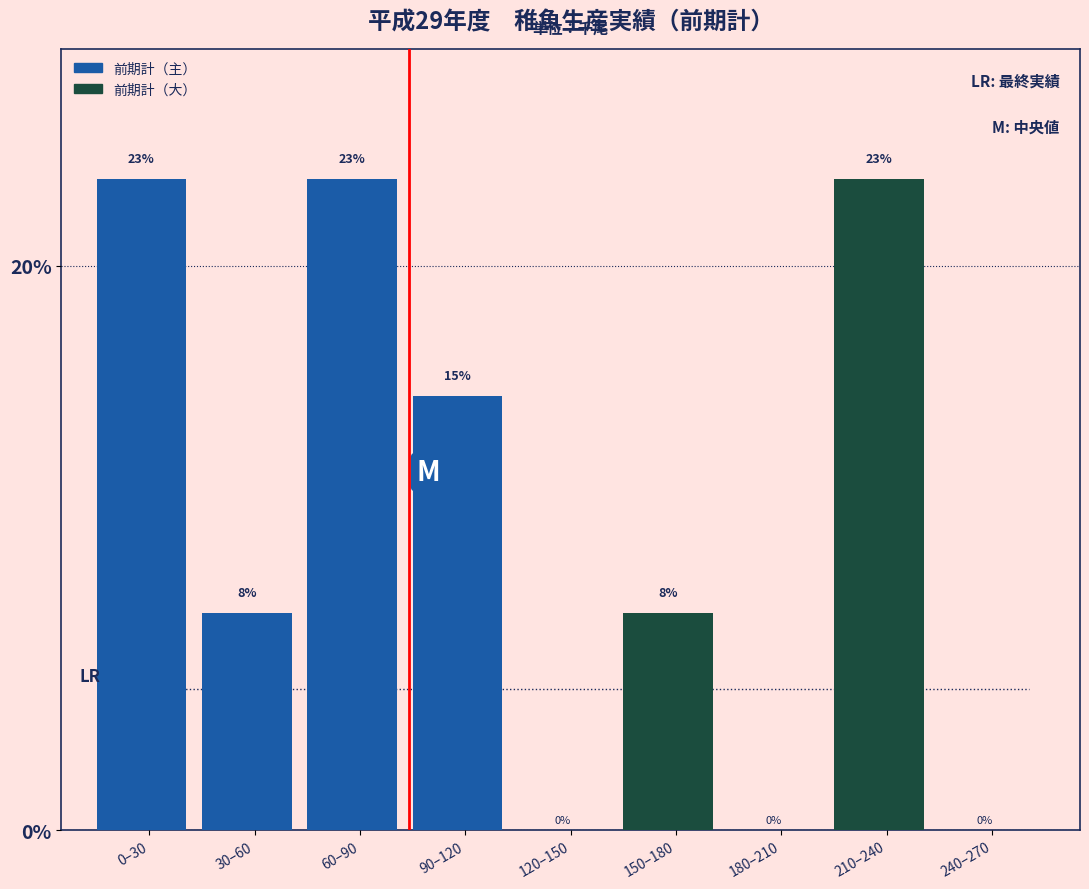

Between 180–210 and 210–240, which is larger?

210–240